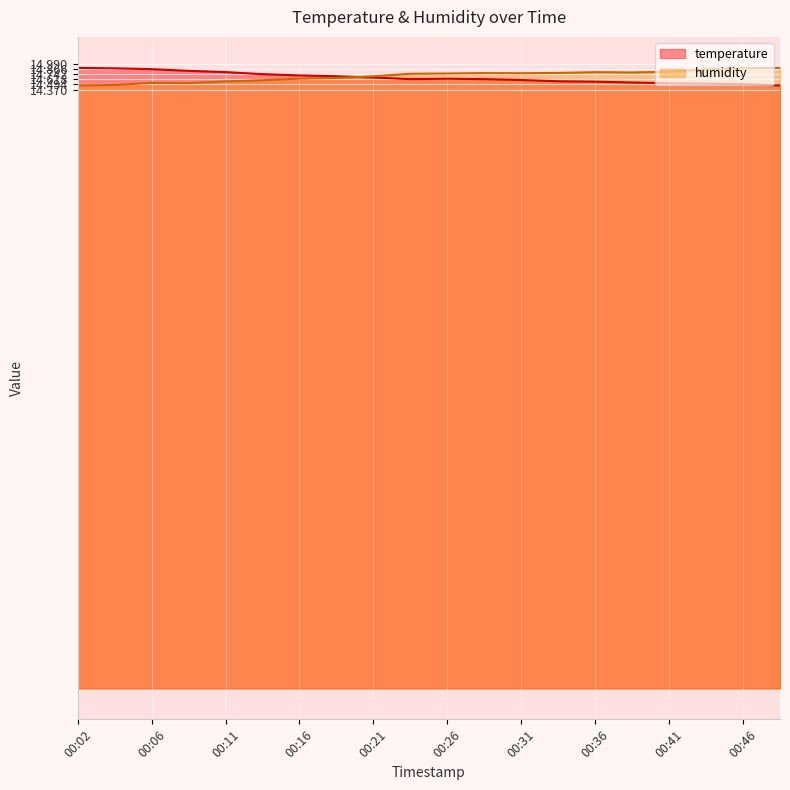

What is the value of the temperature point at the 9th from the left?

14.7